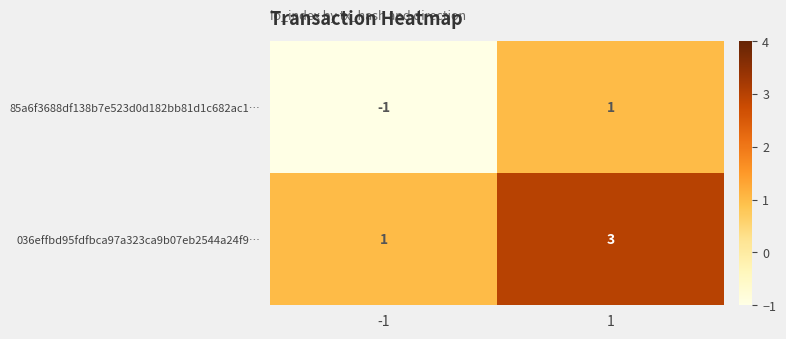

Which series has the largest total across all categories?

036effbd95fdfbca97a323ca9b07eb2544a24f9…